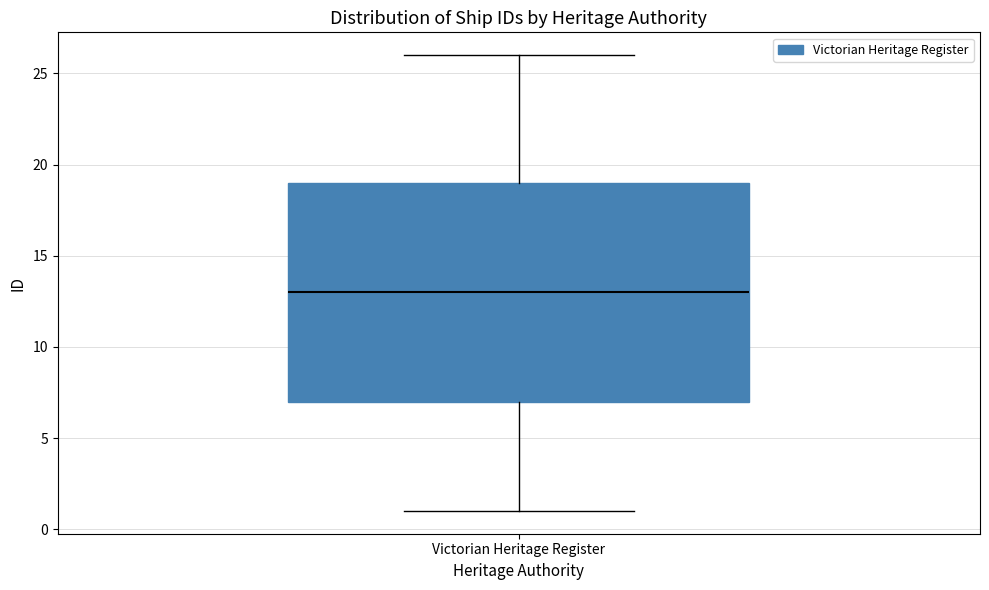

Transcribe this box plot: give where the median line is, the range the box spans, and where the two whiskers end, as read against the y-axis. The values are not printed on the chart, so give them approximately, as read against the axis.

median 13, box 7 to 19, whiskers 1 to 26